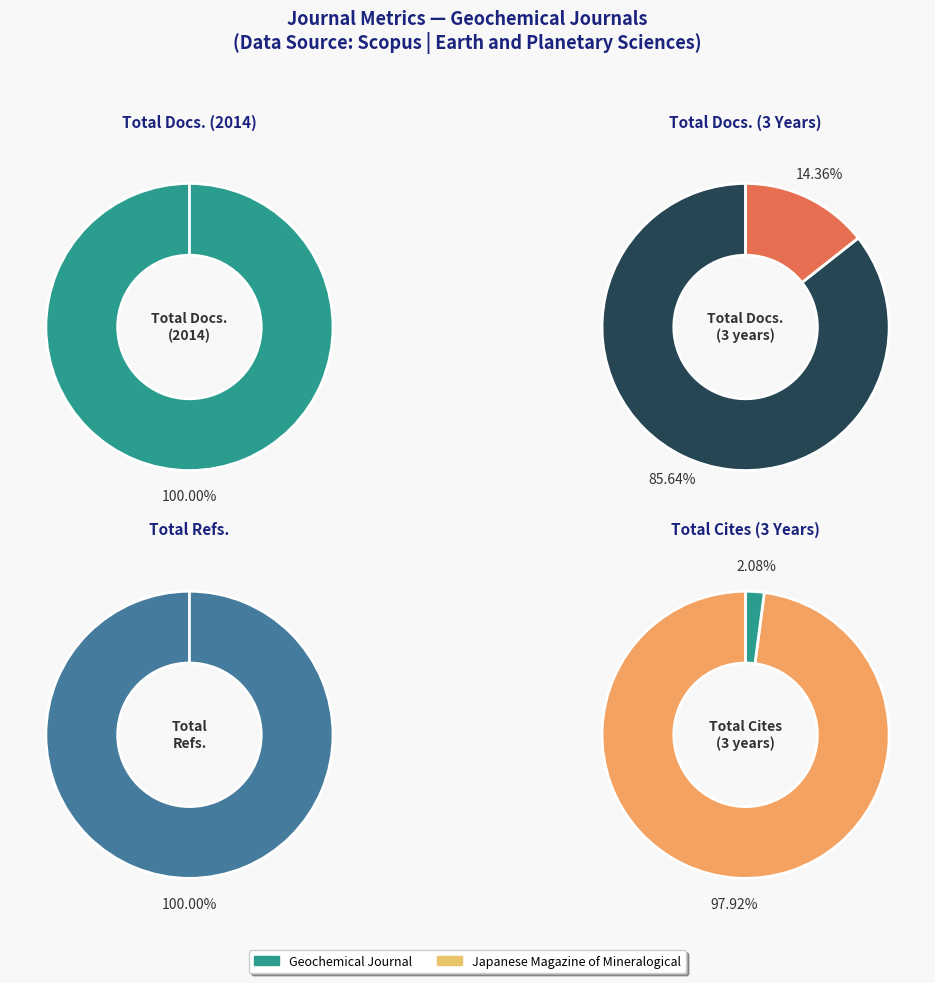

Count the number of slices in the pie.

2